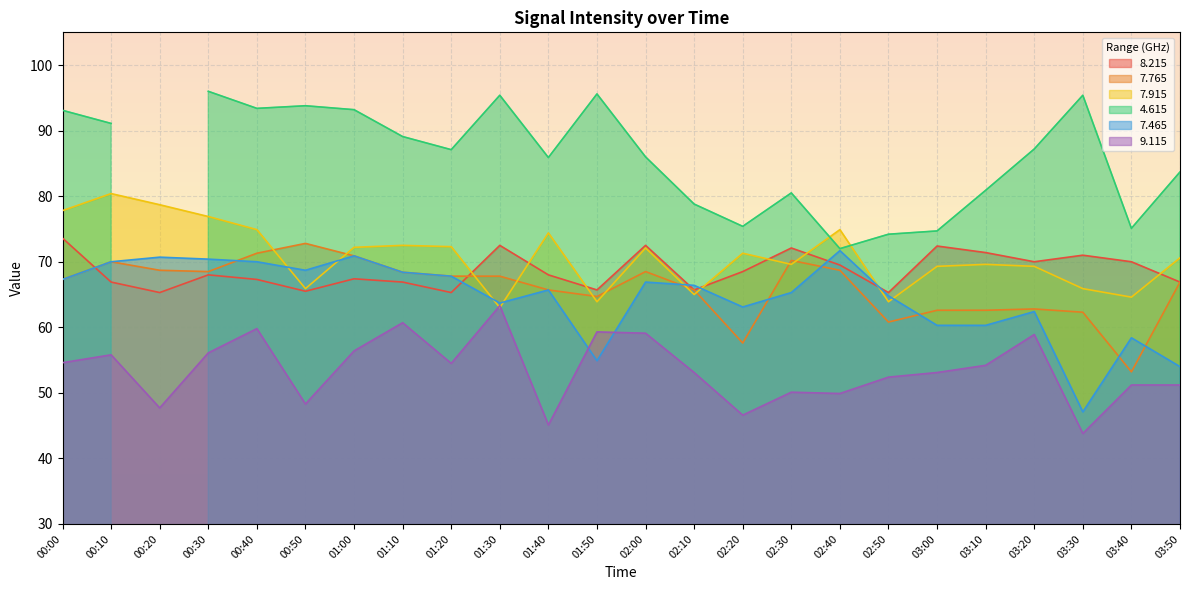

Is the value of 9.115 at 01:50 greater than the value of 7.465 at 01:20?

No